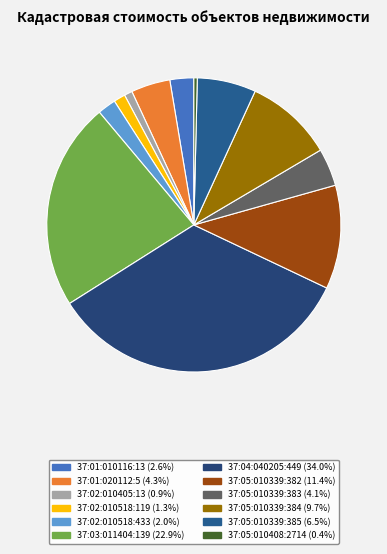

How many slices are in this pie chart?

12